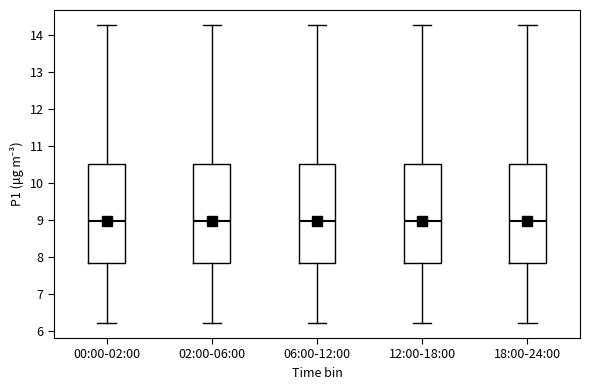

Where is the upper edge of the box for 18:00-24:00 on the y-axis? The values are not printed on the chart, so give them approximately, as read against the axis.

10.5